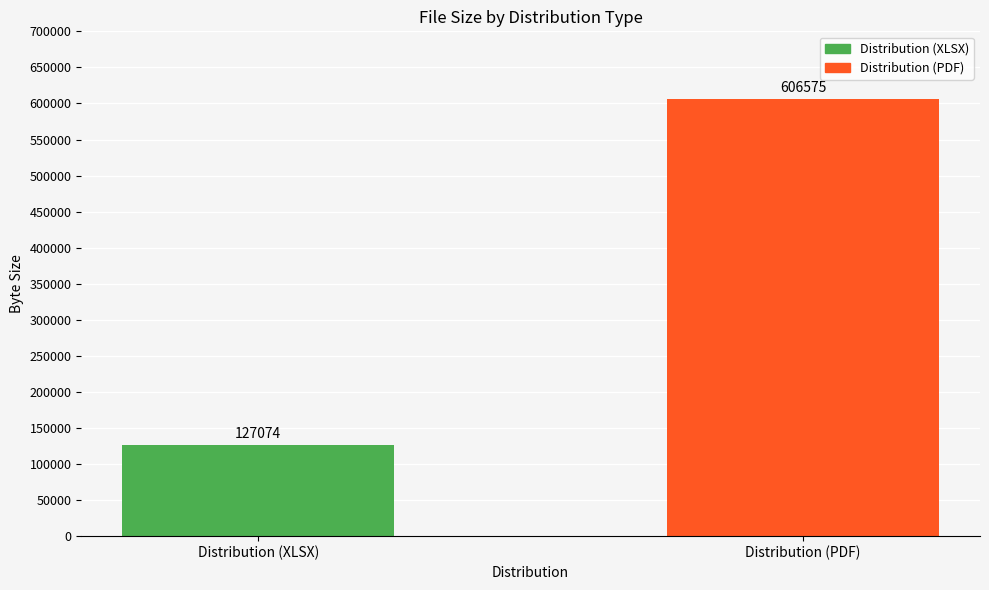

The chart shows a value of 606575 at Distribution (PDF). True or false?

True